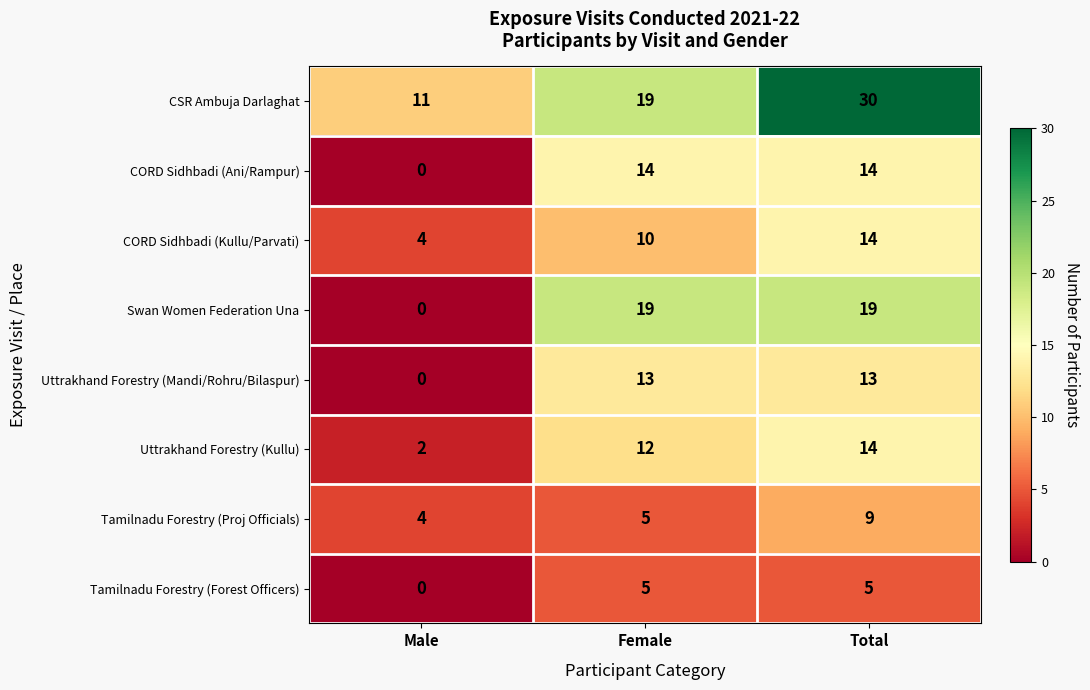

The Tamilnadu Forestry (Forest Officers) series shows 8 at Total. True or false?

False